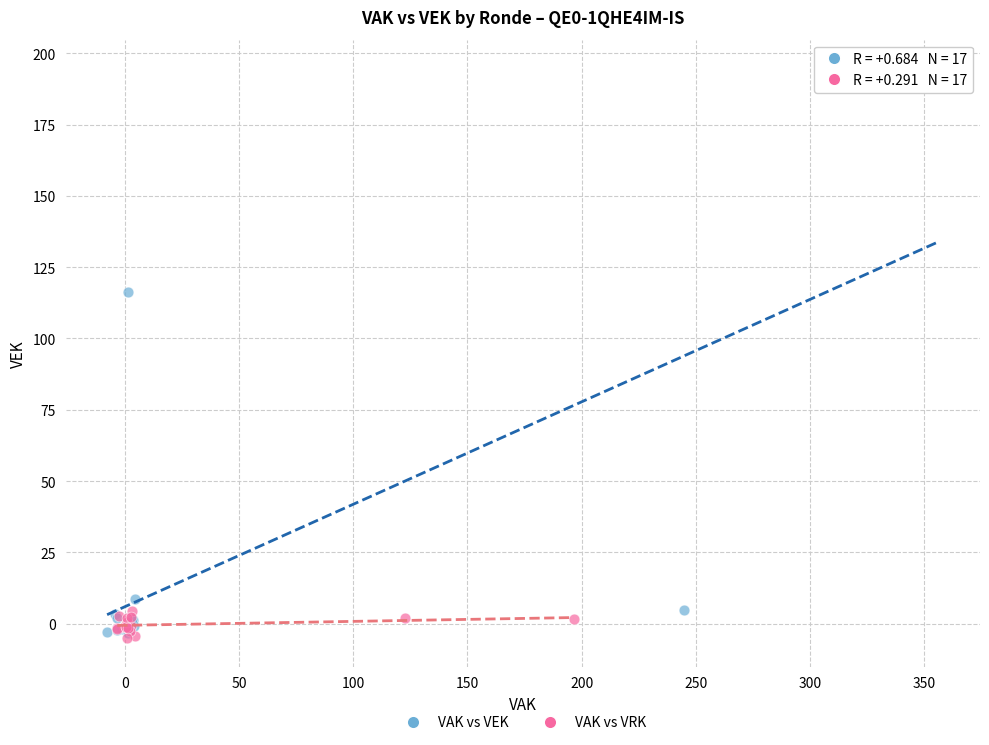

What are all the series names shown in the legend?

VAK vs VEK, VAK vs VRK